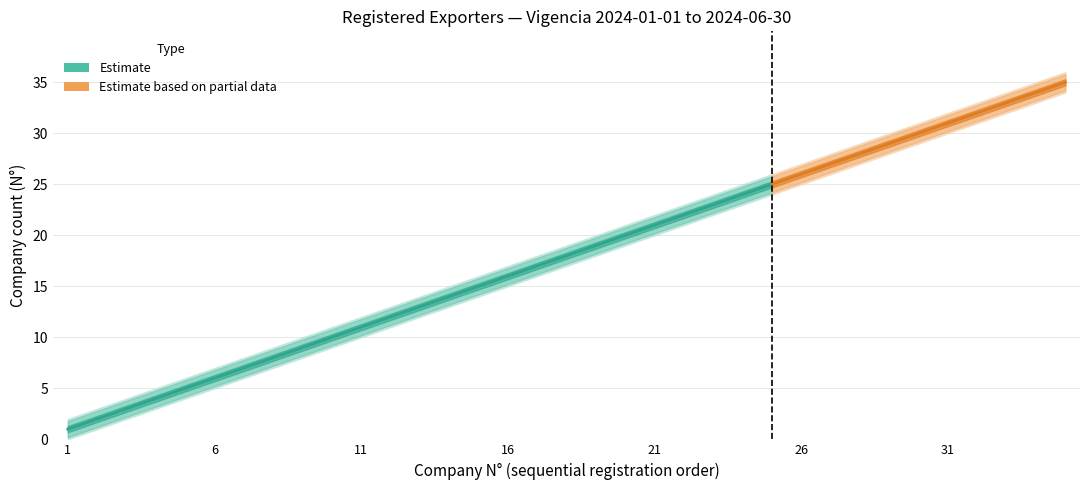

Reading left to right, what are all the values shown in this chart?

Cumulative Count: 1	2	3	4	5	6	7	8	9	10	11	12	13	14	15	16	17	18	19	20	21	22	23	24	25	26	27	28	29	30	31	32	33	34	35
Lower Bound: 0	1	2	3	4	5	6	7	8	9	10	11	12	13	14	15	16	17	18	19	20	21	22	23	24	25	26	27	28	29	30	31	32	33	34
Upper Bound: 2	3	4	5	6	7	8	9	10	11	12	13	14	15	16	17	18	19	20	21	22	23	24	25	26	27	28	29	30	31	32	33	34	35	36